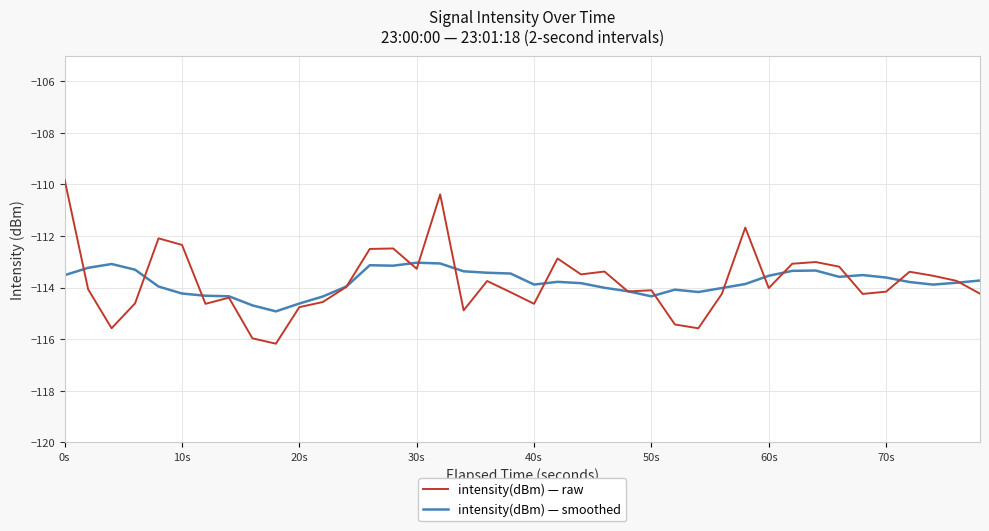

How many lines are shown in the chart?

2